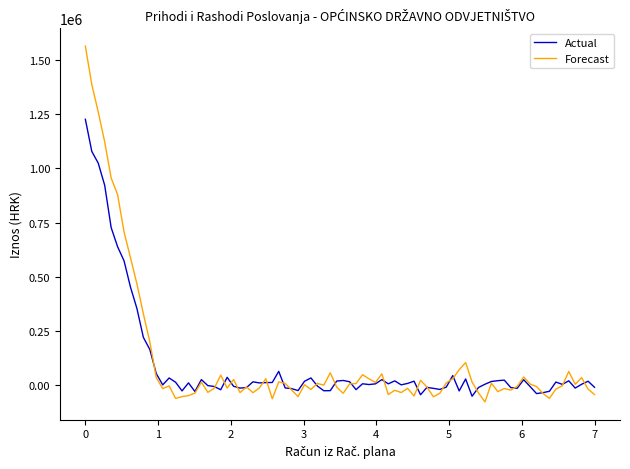

Which series has the largest range (max minus min)?

Forecast